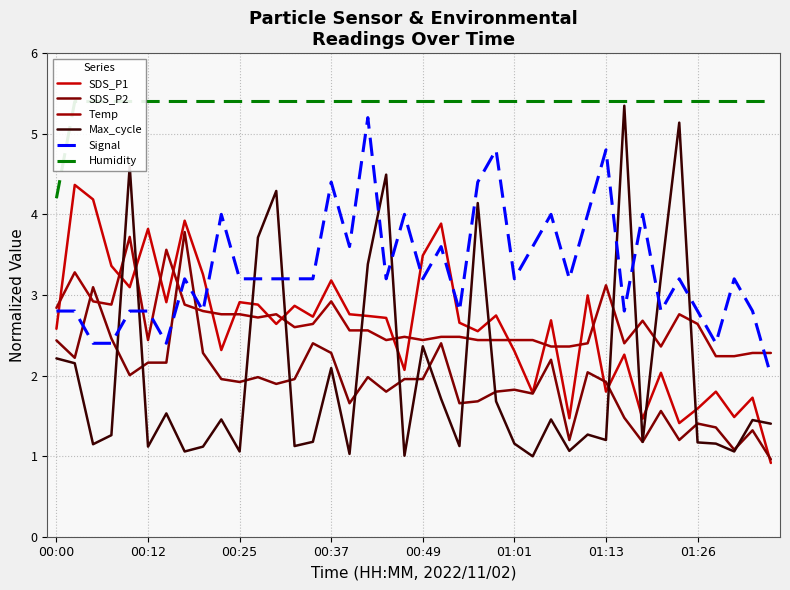

Where do Signal and SDS_P1 first cross each other?

00:00 and 00:12